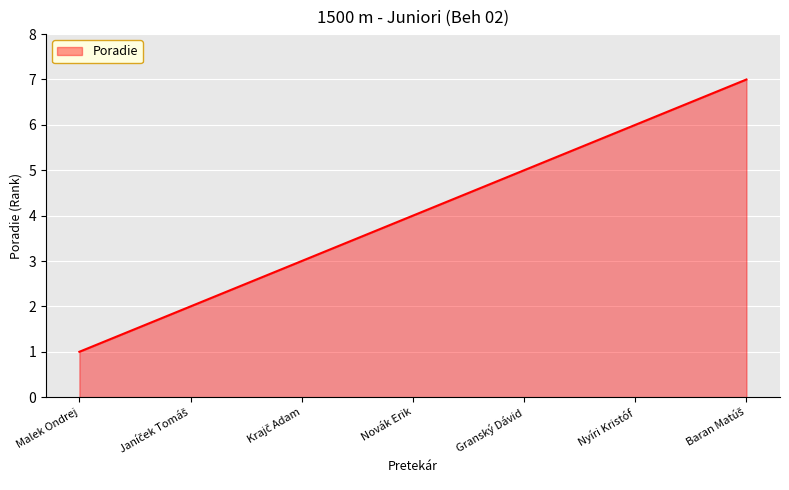

Reading left to right, what are all the values shown in this chart?

1	2	3	4	5	6	7